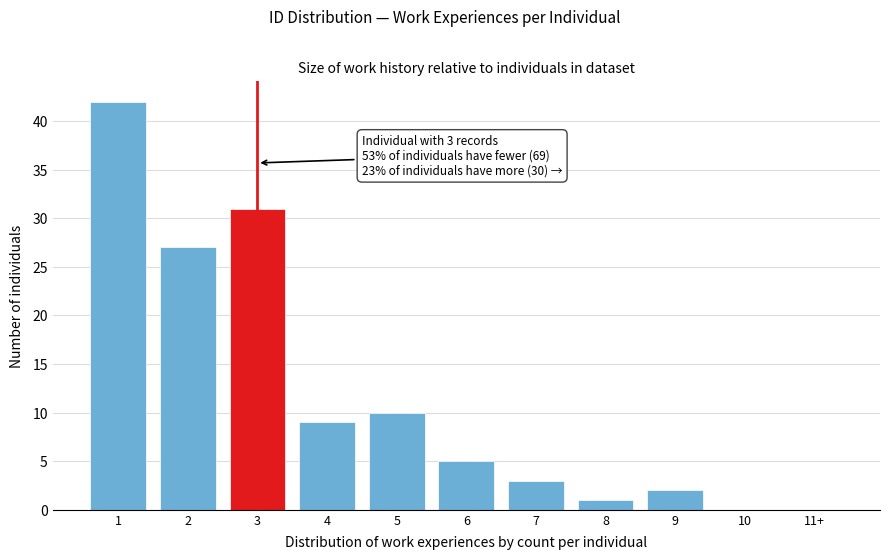

Reading left to right, list all the values displayed in this chart.

1=42	2=27	3=31	4=9	5=10	6=5	7=3	8=1	9=2	10=0	11+=0